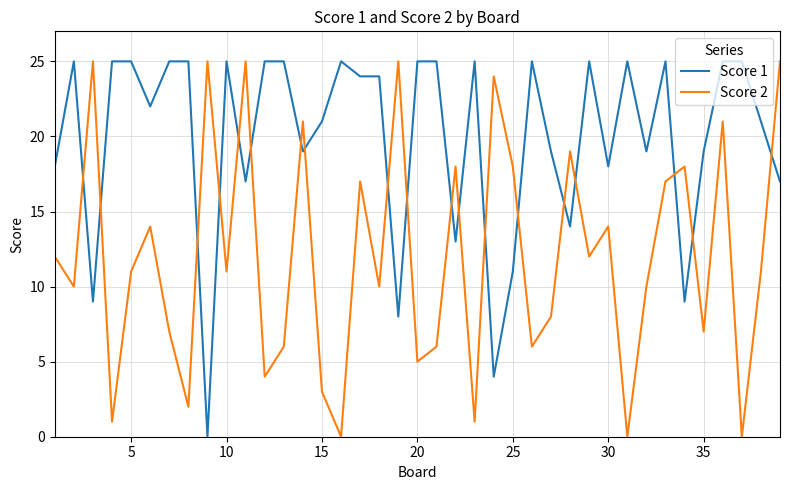

What are all the series names shown in the legend?

Score 1, Score 2